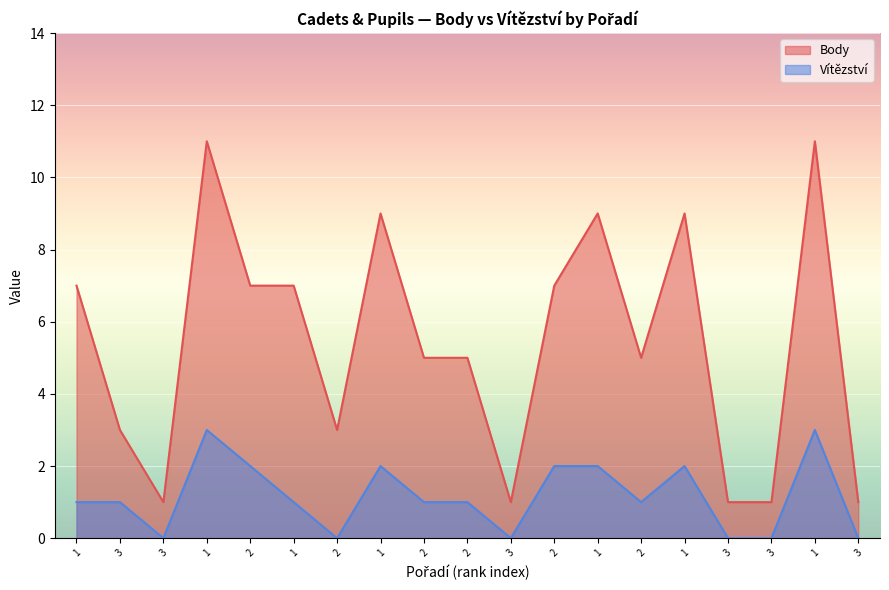

What are all the series names shown in the legend?

Body, Vítězství